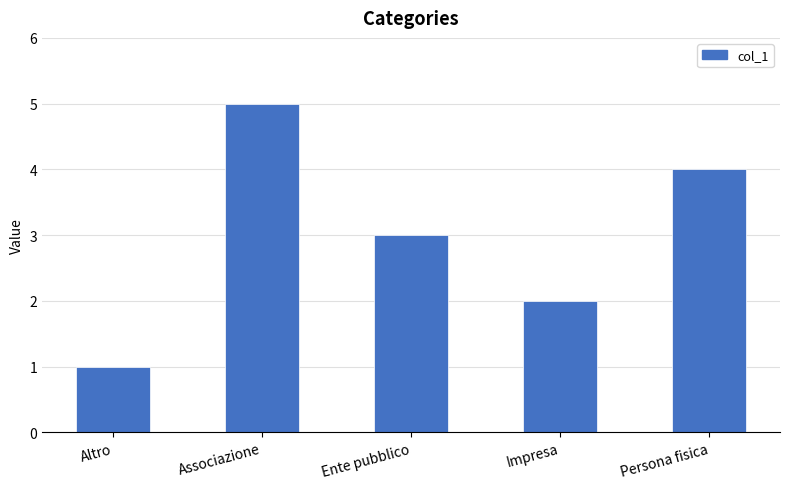

What is the sum of all values?

15